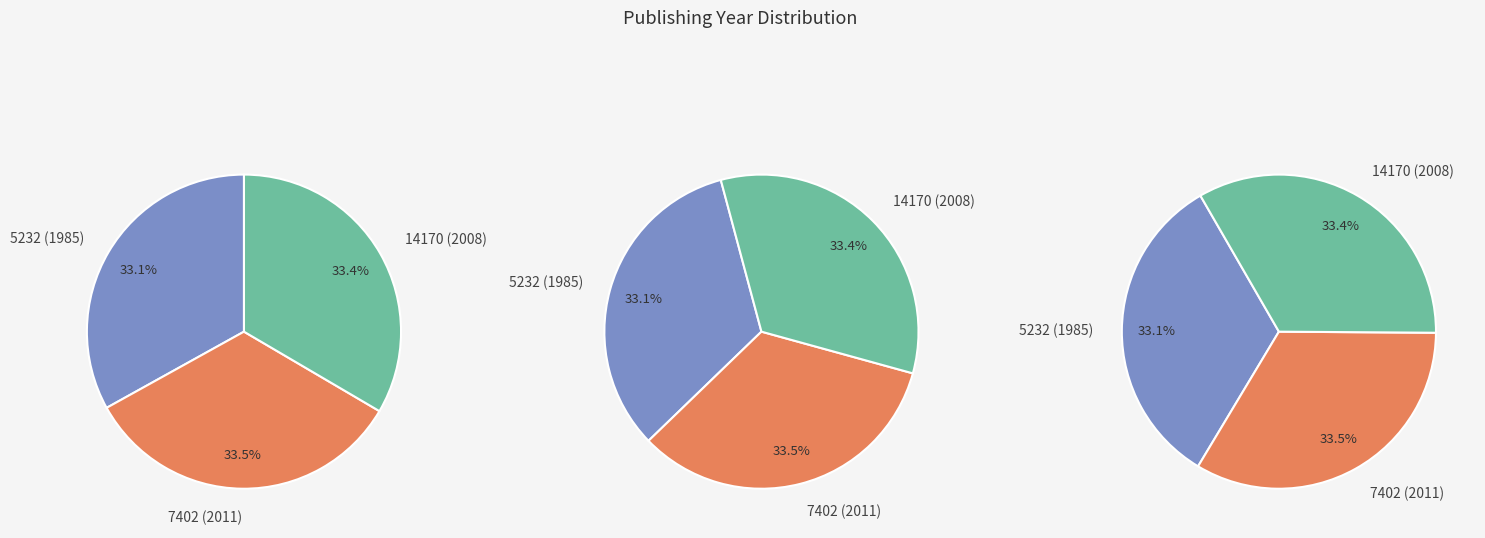

Does 7402 represent more than half of the total?

No